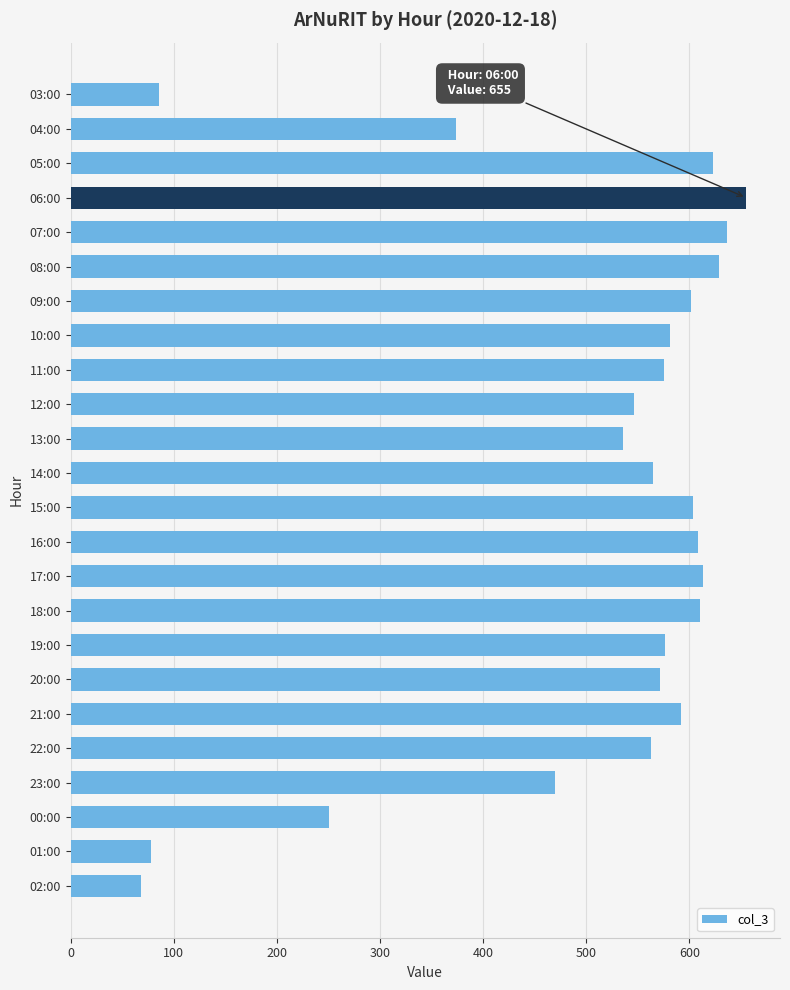

What position from the top is 19:00?

17